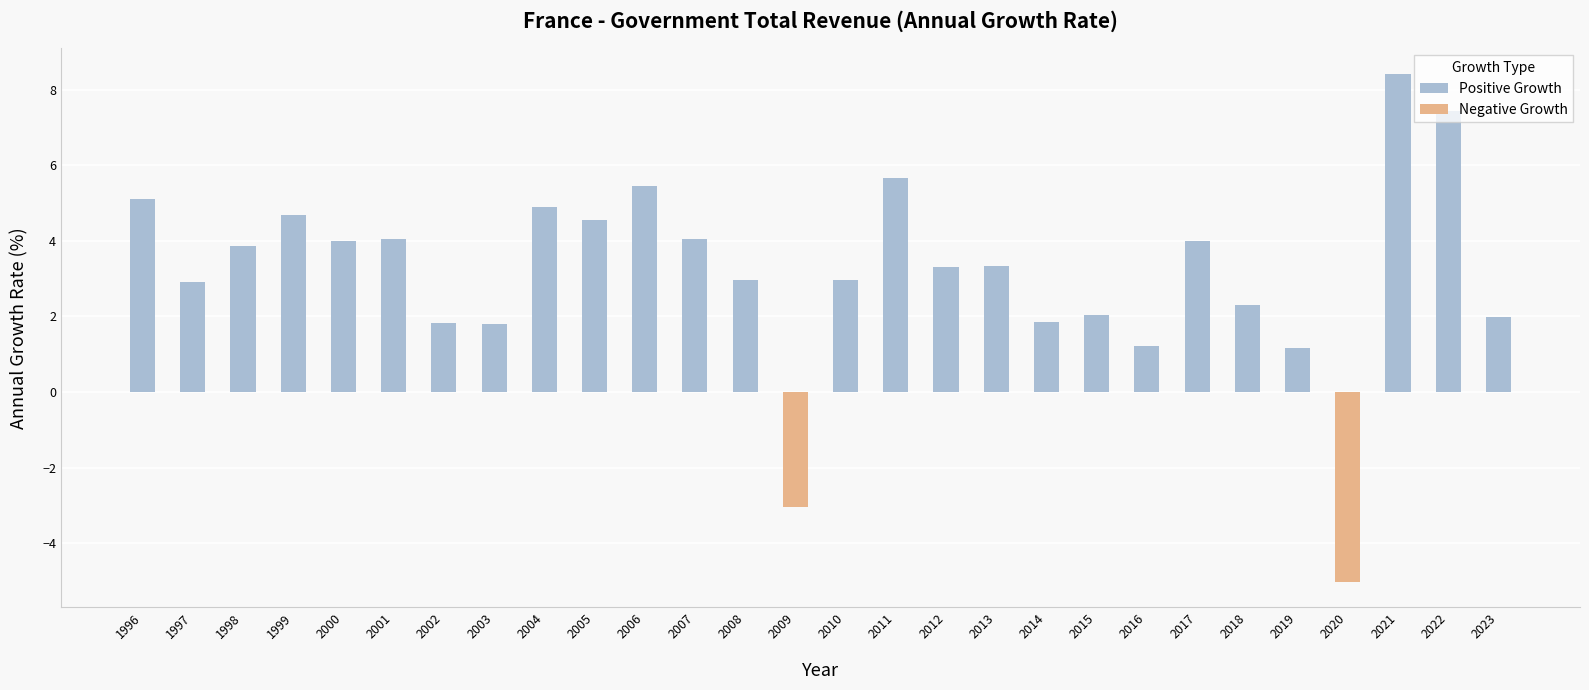

How many bars are there in total?

56